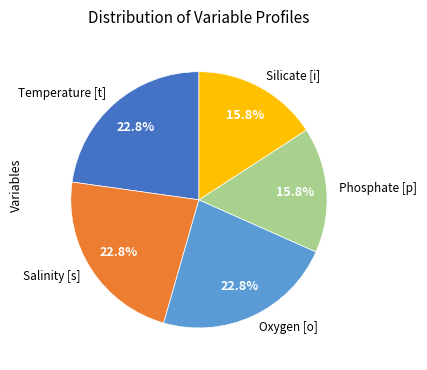

To the nearest percent, what percentage of the pie is Phosphate [p]?

16%